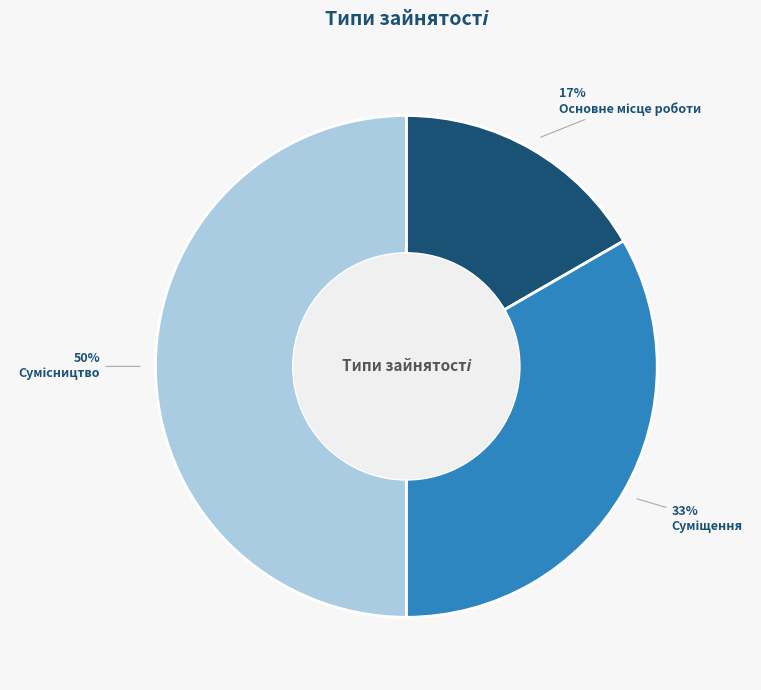

To the nearest percent, what is the average slice percentage?

33%